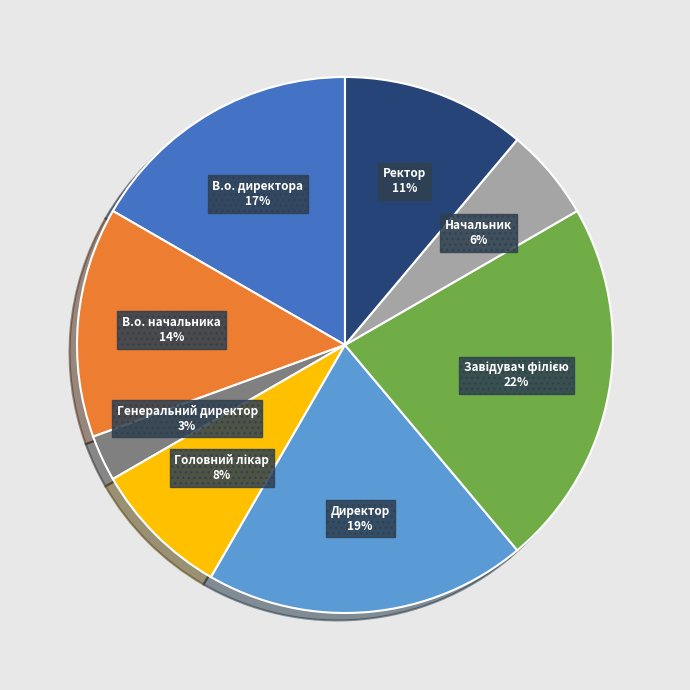

To the nearest percent, what is the difference between the Ректор and Генеральний директор slice percentages?

8%